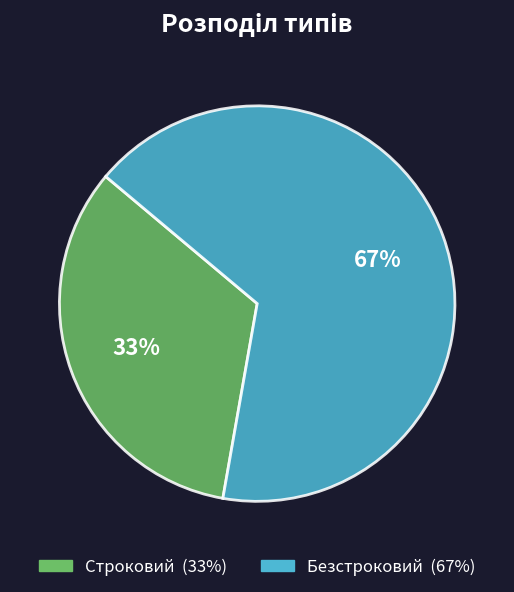

True or false: Строковий accounts for 33% of the total.

True